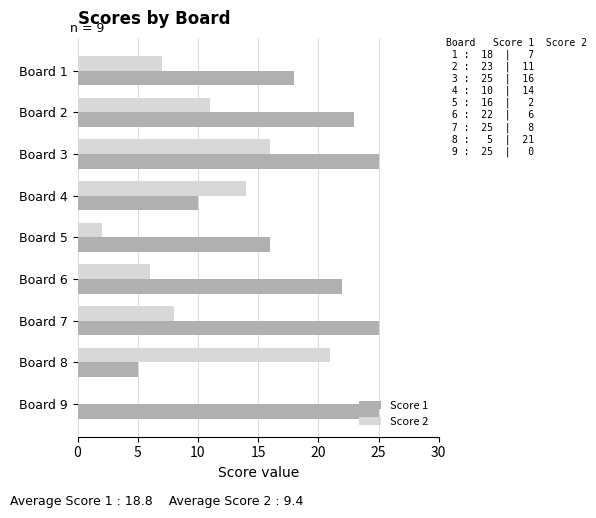

The Score 1 series shows 37 at Board 7. True or false?

False